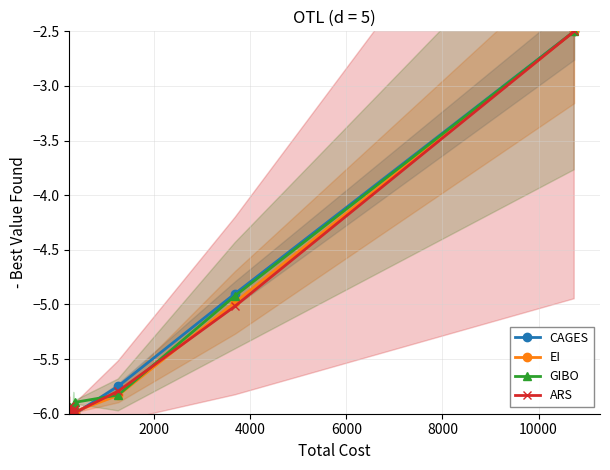

Which series has the largest total across all categories?

GIBO